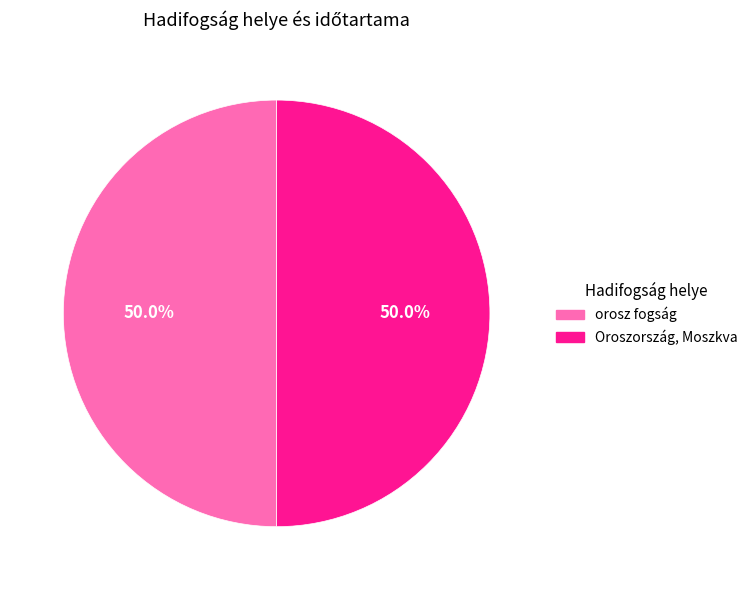

How much of the chart is everything except Oroszország, Moszkva?

50.0%